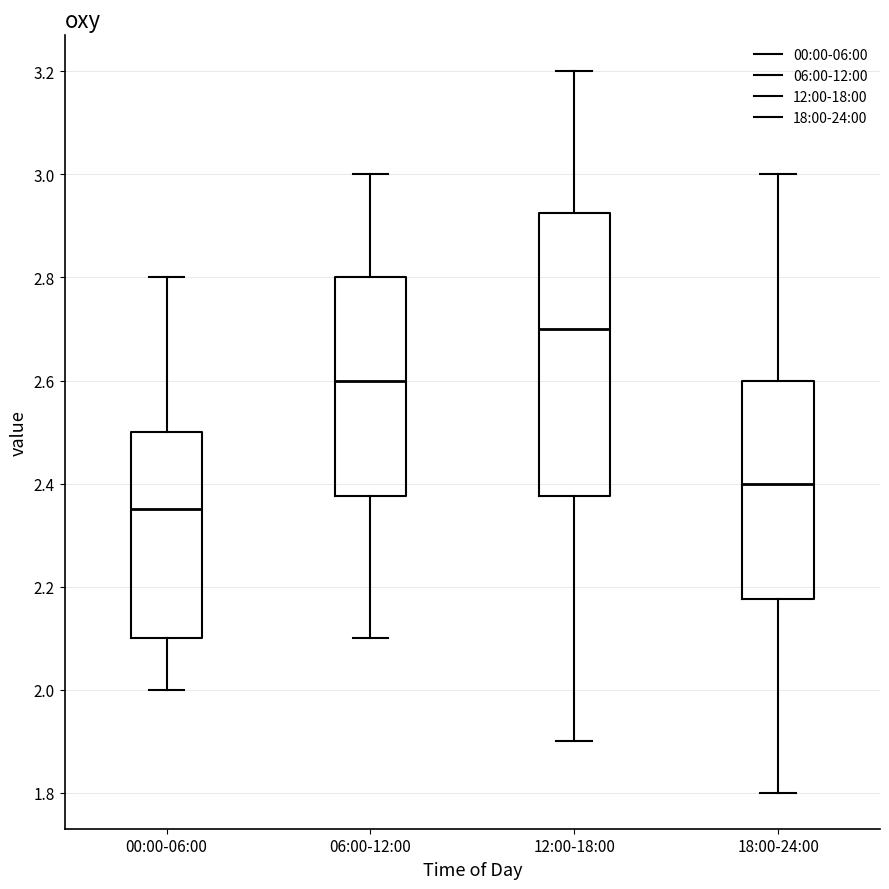

Reading left to right, read every box against the y-axis: the position of its median line, the range the box covers, and the ends of its whiskers. The values are not printed on the chart, so give them approximately, as read against the axis.

00:00-06:00: median 2.36, box 2.10 to 2.50, whiskers 2.00 to 2.80
06:00-12:00: median 2.60, box 2.38 to 2.80, whiskers 2.10 to 3.00
12:00-18:00: median 2.70, box 2.38 to 2.92, whiskers 1.90 to 3.20
18:00-24:00: median 2.40, box 2.18 to 2.60, whiskers 1.80 to 3.00